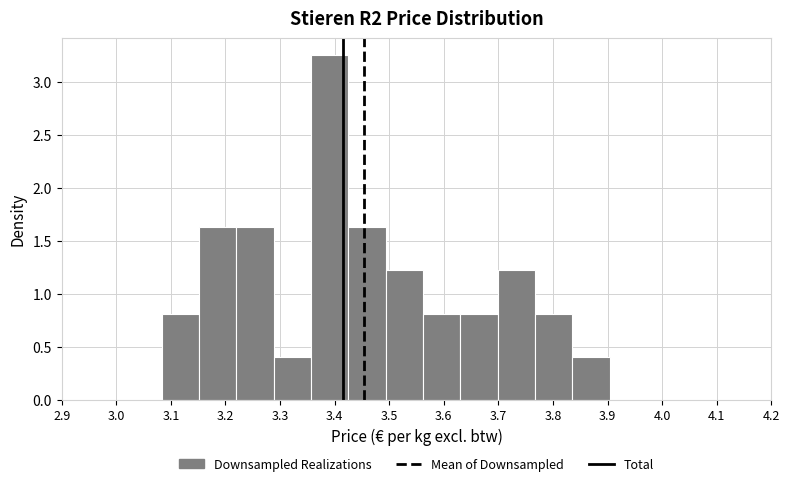

Reading left to right, transcribe this chart: for each bar, give the range it covers on the x-axis and its height. Neither the bar edges nor the heights are printed on the chart, so give them approximately, as read against the axes.

3.08 to 3.15: 0.80
3.15 to 3.22: 1.65
3.22 to 3.29: 1.65
3.29 to 3.36: 0.40
3.36 to 3.43: 3.25
3.43 to 3.49: 1.65
3.49 to 3.56: 1.20
3.56 to 3.63: 0.80
3.63 to 3.70: 0.80
3.70 to 3.77: 1.20
3.77 to 3.84: 0.80
3.84 to 3.90: 0.40